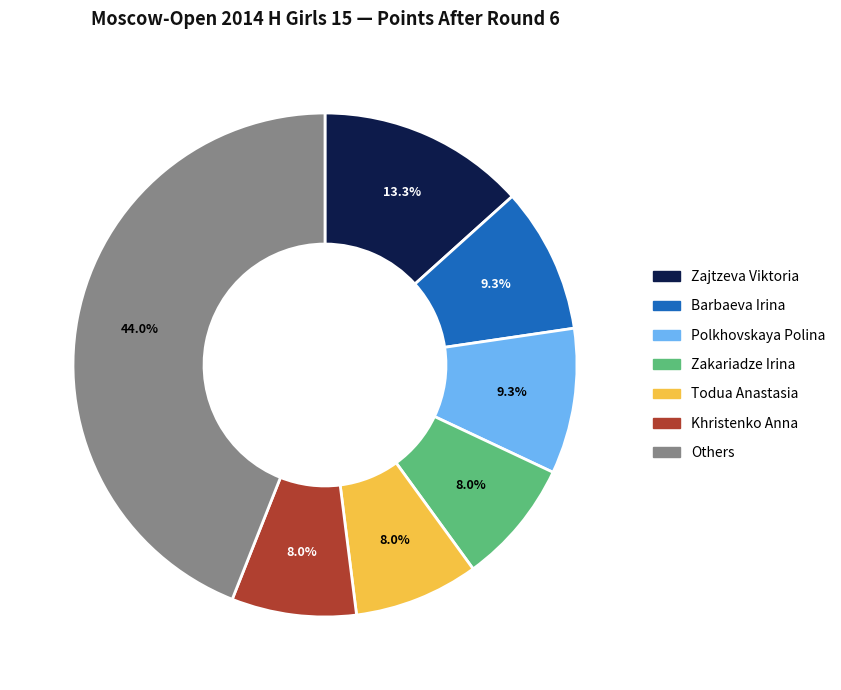

Is there any slice that represents more than half of the pie?

No